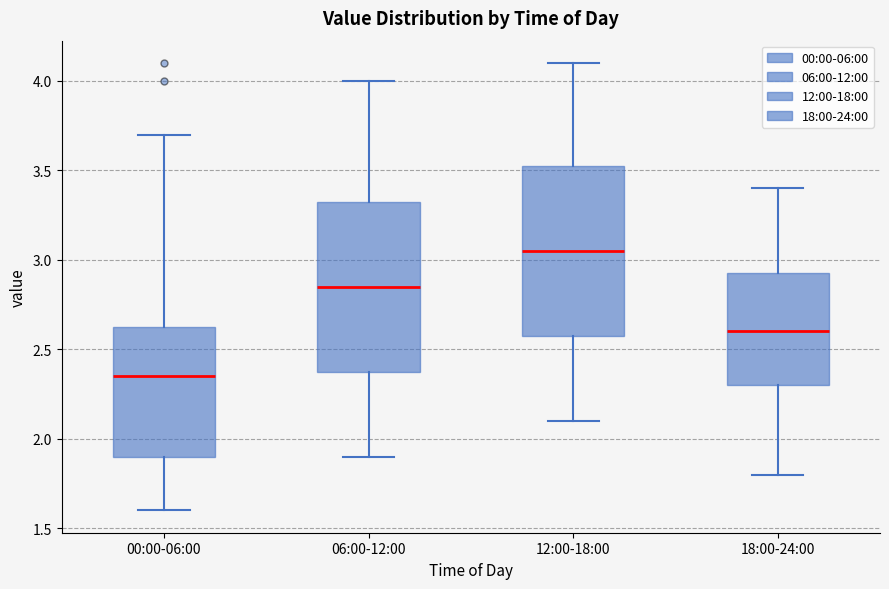

Which box's median line is the highest?

12:00-18:00